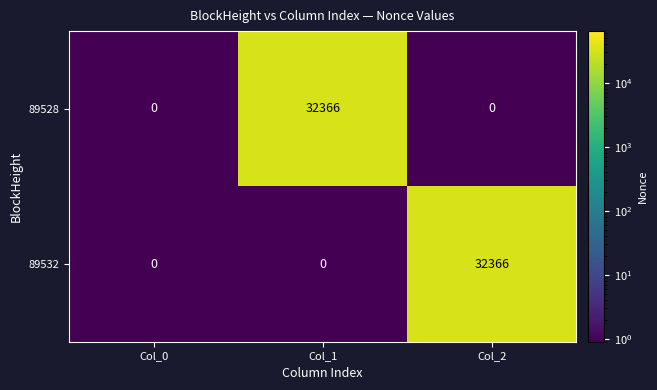

What is the sum of the 89528 values at Col_1 and Col_0?

32366